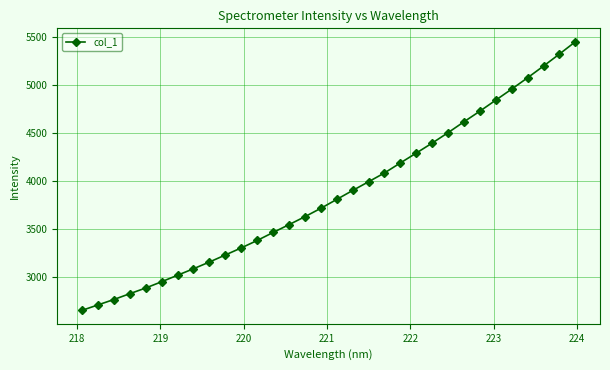

True or false: the data has more than 2 interior local peaks.

False